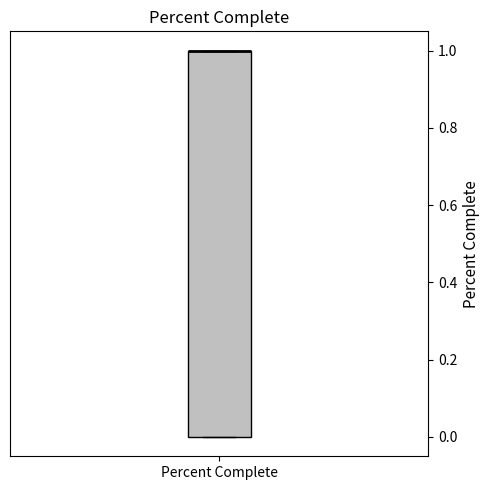

Transcribe this box plot: give where the median line is, the range the box spans, and where the two whiskers end, as read against the y-axis. The values are not printed on the chart, so give them approximately, as read against the axis.

median 1 (drawn on the box's upper edge), box 0 to 1, whiskers 0 to 1